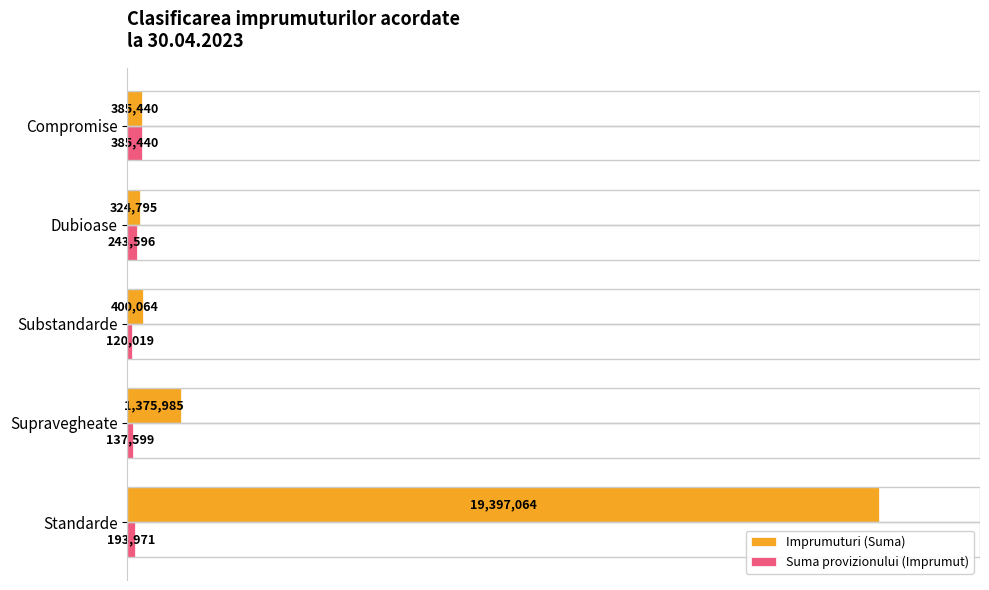

What are all the series names shown in the legend?

Imprumuturi (Suma), Suma provizionului (Imprumut)